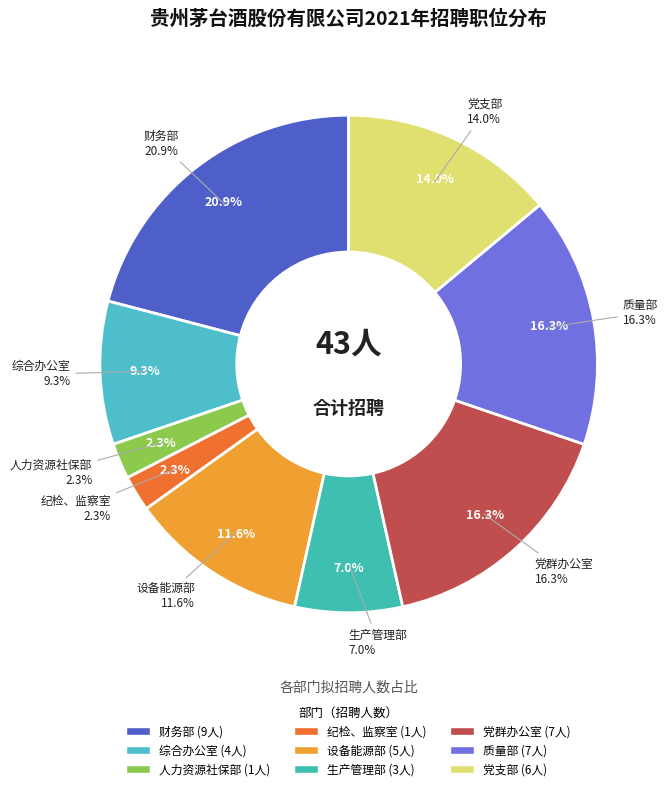

Which category has the biggest portion of the pie?

财务部